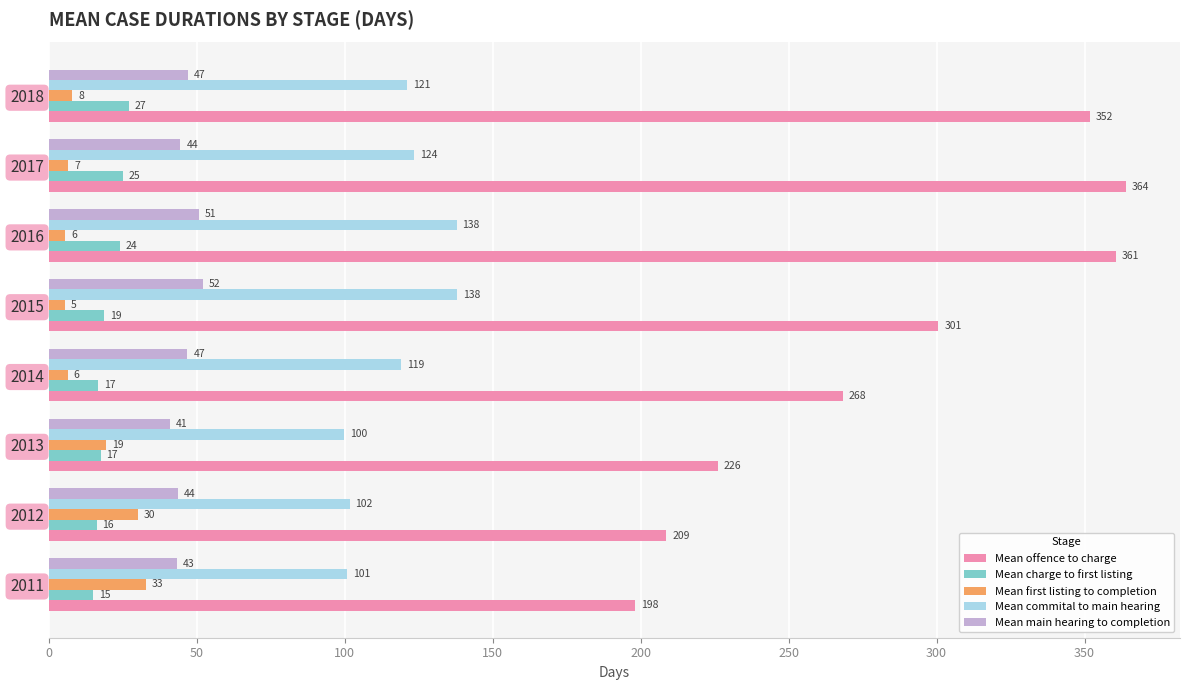

At which label is Mean first listing to completion closest to 19?

2013